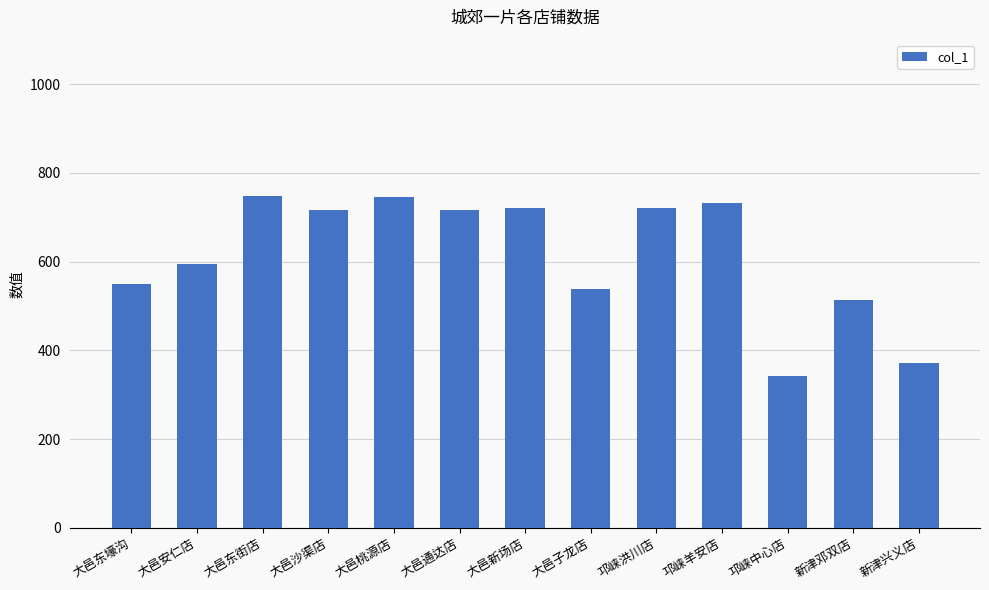

What is the value of the 2nd bar from the left?

594